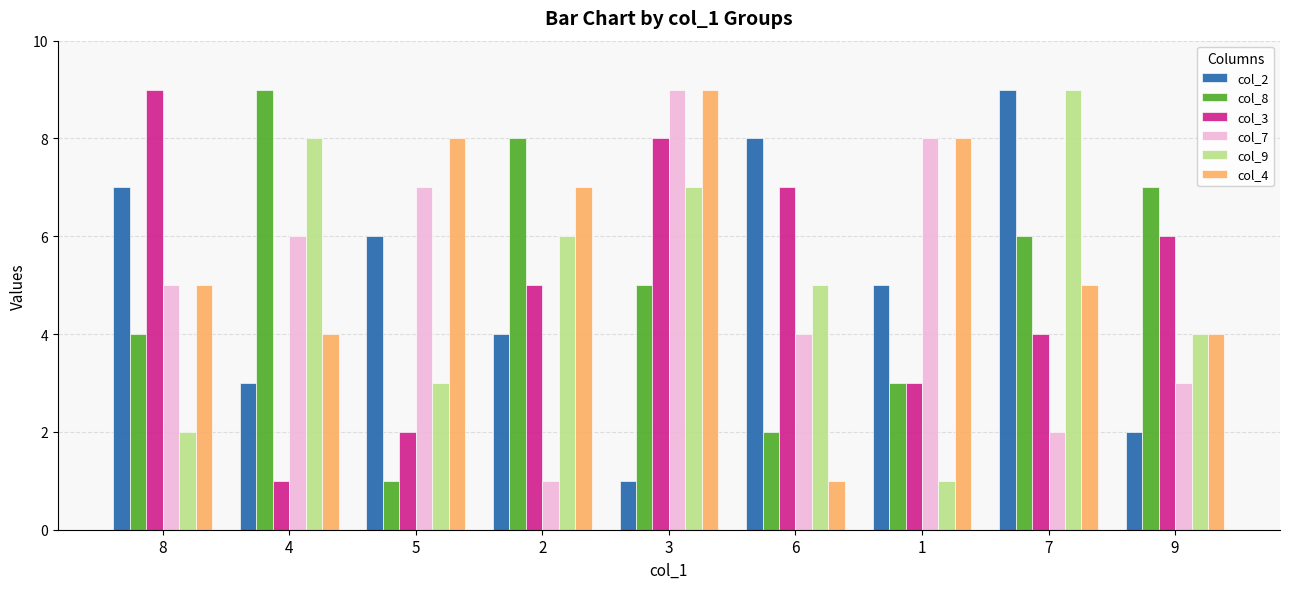

What is the total value across all series at 7?

35